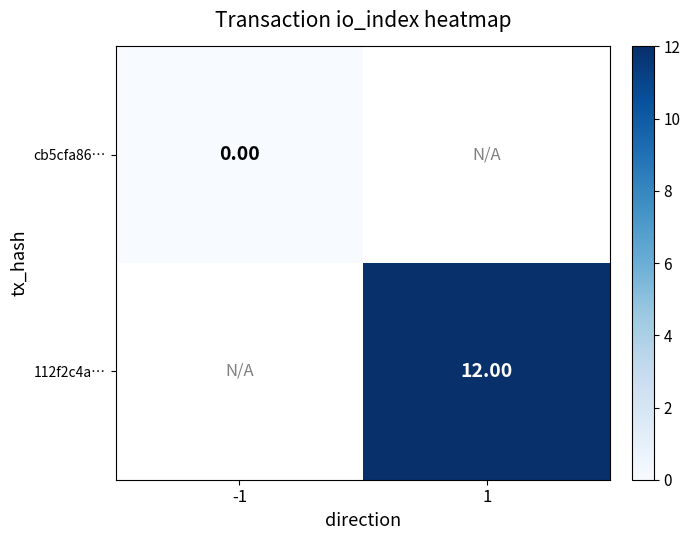

Rank the series at -1 from highest to lowest value.

cb5cfa86…, 112f2c4a…